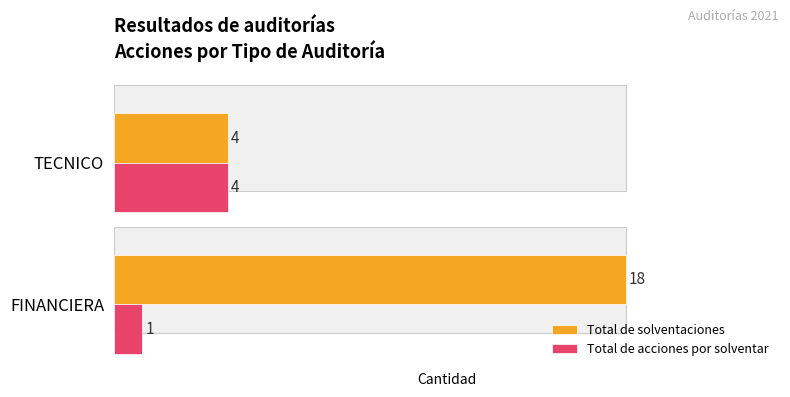

Does the chart contain any negative values?

No